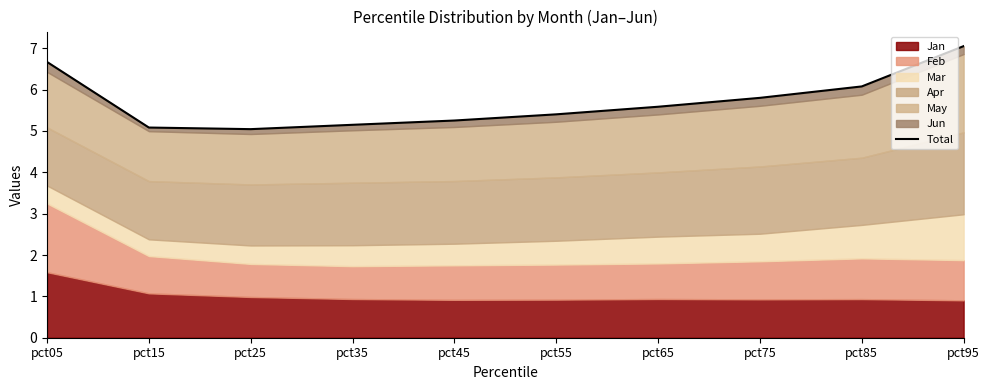

List the labels in order of value, largest first.

pct95, pct05, pct85, pct75, pct65, pct55, pct45, pct35, pct15, pct25